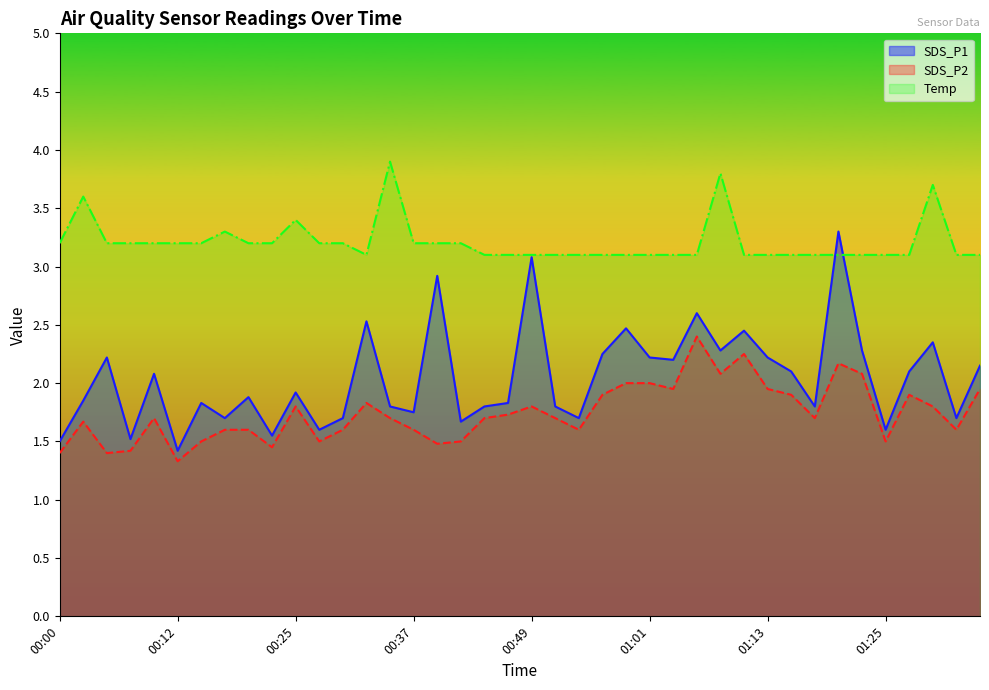

Reading left to right, extract all data points from this chart.

SDS_P1: 00:00=1.5	00:03=1.9	00:05=2.2	00:08=1.5	00:10=2.1	00:12=1.4	00:15=1.8	00:17=1.7	00:20=1.9	00:22=1.6	00:25=1.9	00:27=1.6	00:29=1.7	00:32=2.5	00:34=1.8	00:37=1.8	00:39=2.9	00:42=1.7	00:44=1.8	00:46=1.8	00:49=3.1	00:51=1.8	00:54=1.7	00:56=2.2	00:59=2.5	01:01=2.2	01:03=2.2	01:06=2.6	01:08=2.3	01:11=2.5	01:13=2.2	01:16=2.1	01:18=1.8	01:20=3.3	01:23=2.3	01:25=1.6	01:28=2.1	01:30=2.4	01:33=1.7	01:35=2.1
SDS_P2: 00:00=1.4	00:03=1.7	00:05=1.4	00:08=1.4	00:10=1.7	00:12=1.3	00:15=1.5	00:17=1.6	00:20=1.6	00:22=1.4	00:25=1.8	00:27=1.5	00:29=1.6	00:32=1.8	00:34=1.7	00:37=1.6	00:39=1.5	00:42=1.5	00:44=1.7	00:46=1.7	00:49=1.8	00:51=1.7	00:54=1.6	00:56=1.9	00:59=2.0	01:01=2.0	01:03=1.9	01:06=2.4	01:08=2.1	01:11=2.2	01:13=1.9	01:16=1.9	01:18=1.7	01:20=2.2	01:23=2.1	01:25=1.5	01:28=1.9	01:30=1.8	01:33=1.6	01:35=1.9
Temp: 00:00=3.2	00:03=3.6	00:05=3.2	00:08=3.2	00:10=3.2	00:12=3.2	00:15=3.2	00:17=3.3	00:20=3.2	00:22=3.2	00:25=3.4	00:27=3.2	00:29=3.2	00:32=3.1	00:34=3.9	00:37=3.2	00:39=3.2	00:42=3.2	00:44=3.1	00:46=3.1	00:49=3.1	00:51=3.1	00:54=3.1	00:56=3.1	00:59=3.1	01:01=3.1	01:03=3.1	01:06=3.1	01:08=3.8	01:11=3.1	01:13=3.1	01:16=3.1	01:18=3.1	01:20=3.1	01:23=3.1	01:25=3.1	01:28=3.1	01:30=3.7	01:33=3.1	01:35=3.1